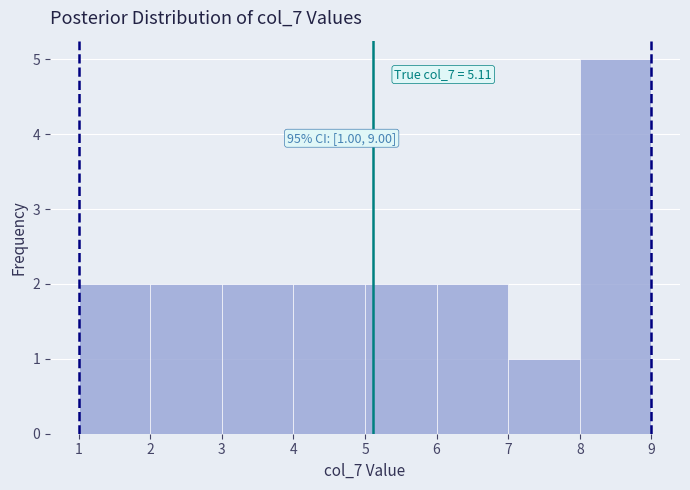

Which range on the x-axis has the tallest bar?

8 to 9